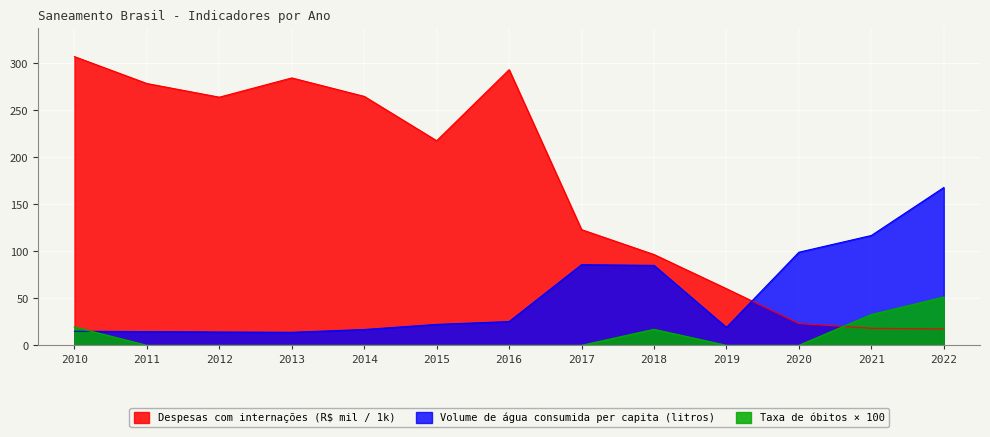

In Volume de água consumida per capita (litros), how many points are lower than both neighbors (excluding endpoints)?

2